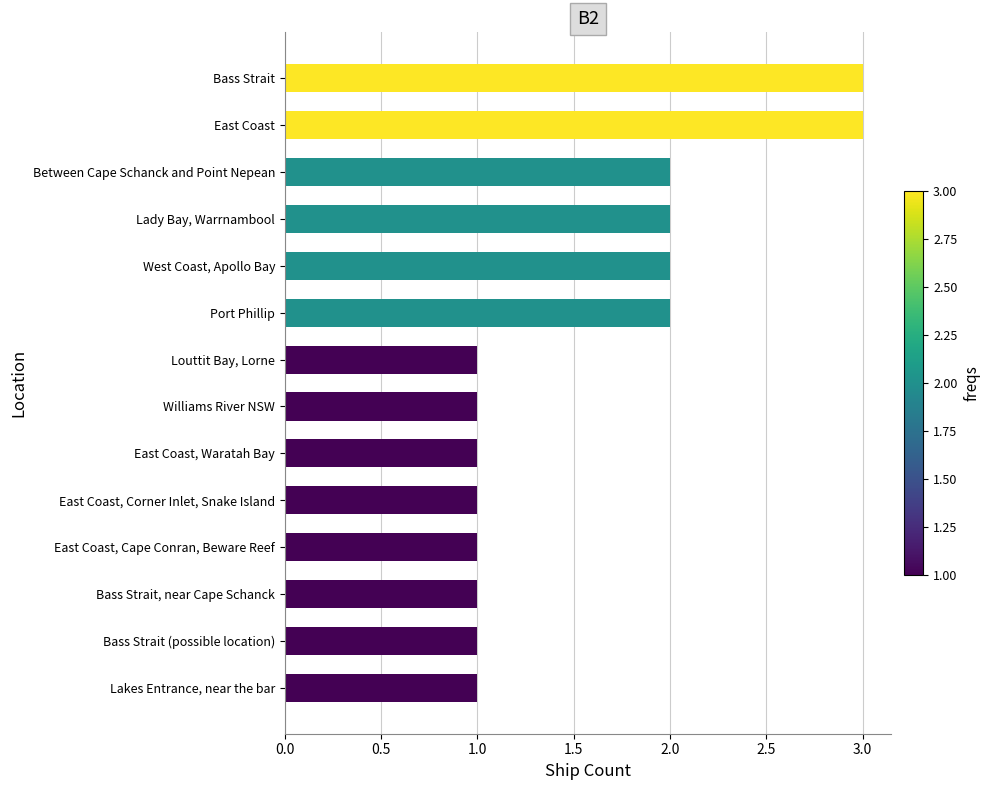

What is the minimum value shown in the chart?

1